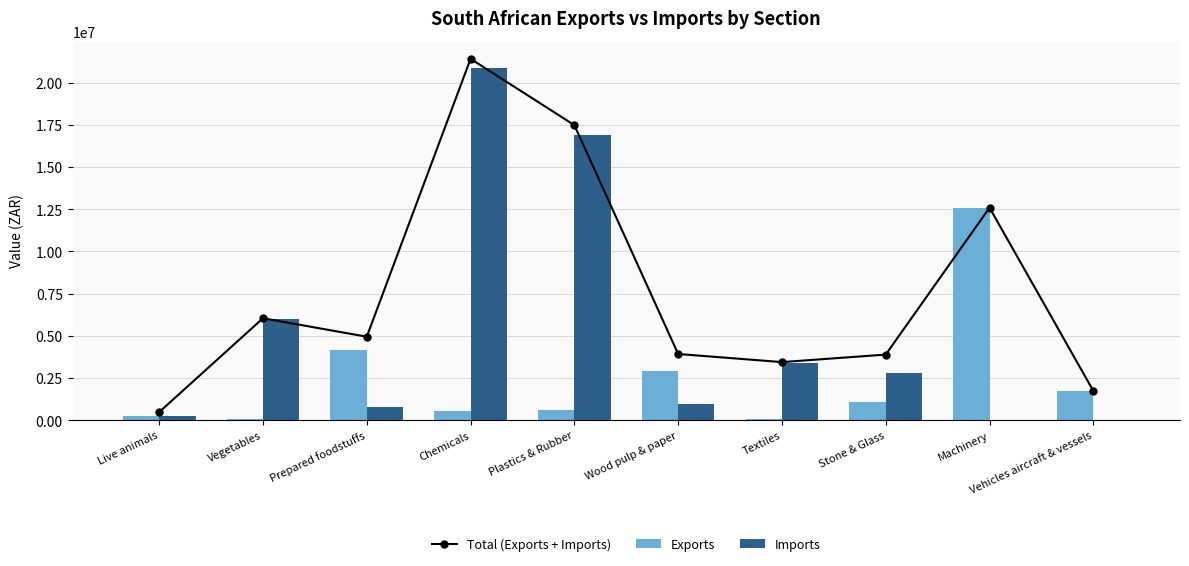

At which label is Exports closest to 6317803?

Prepared foodstuffs